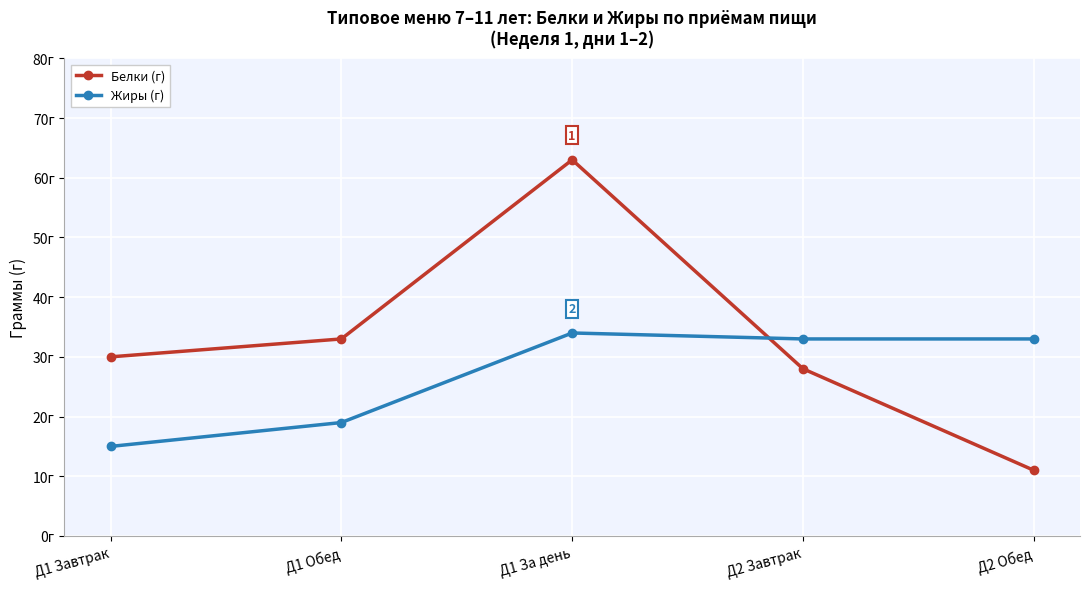

What is the label of the 5th point from the right?

Д1 Завтрак